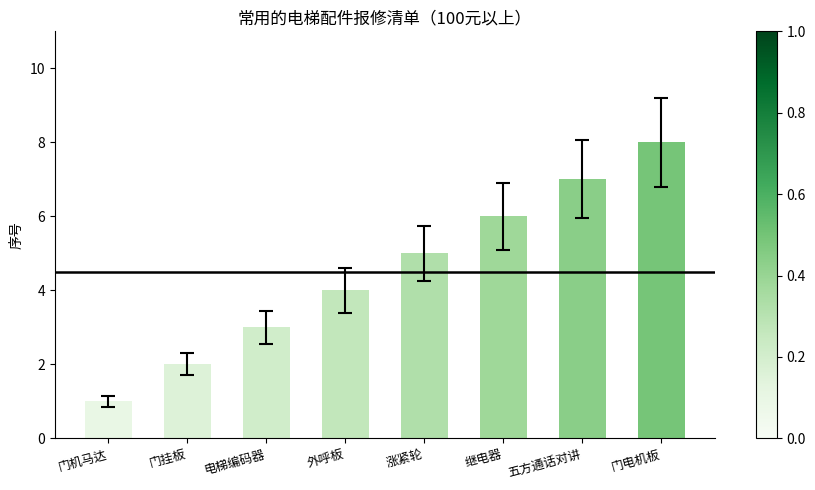

Approximately how many times larger is the value at 电梯编码器 compared to 门电机板?

0.4